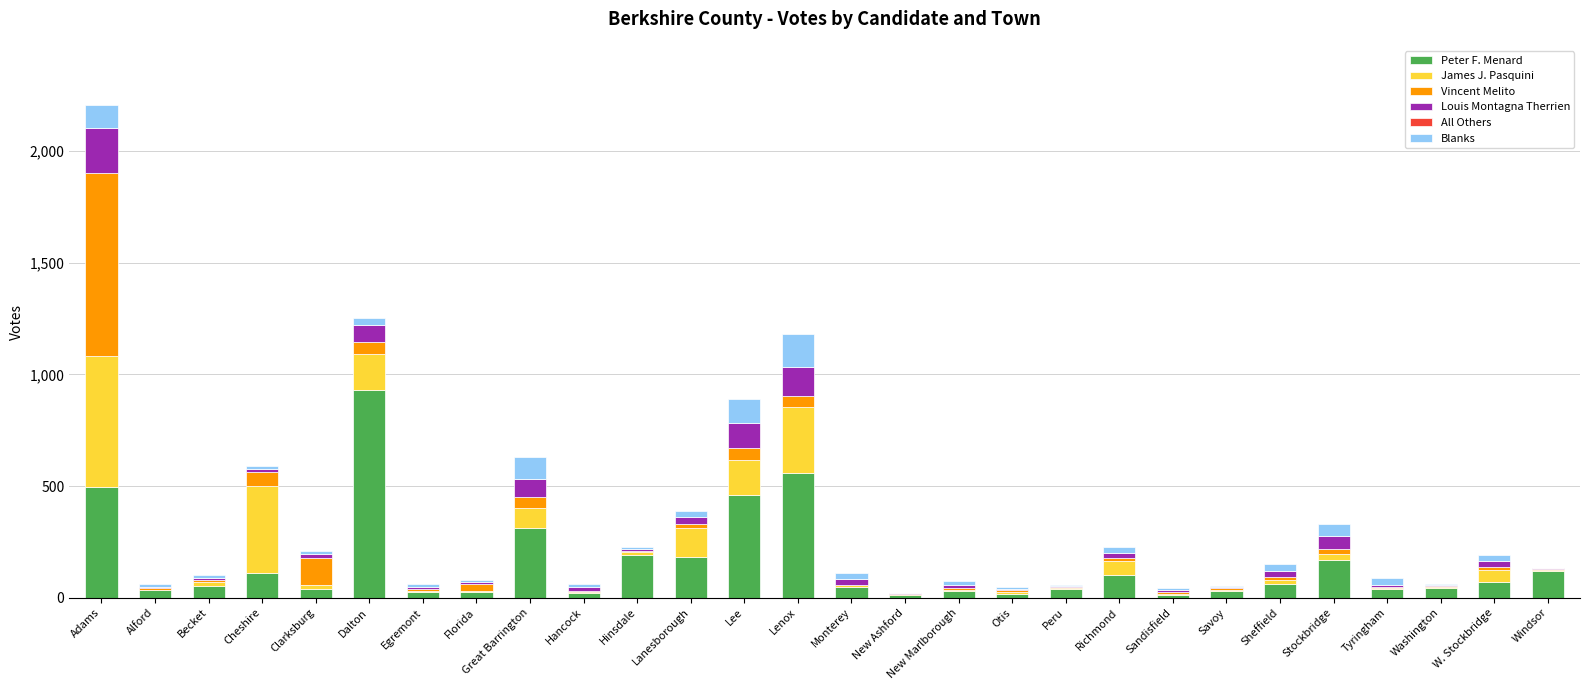

At which category is the sum across all series the highest?

Adams